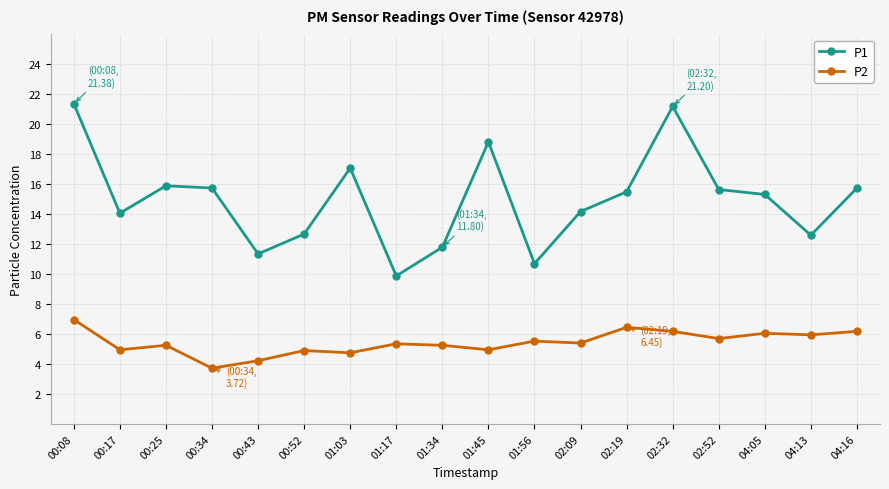

How many series are shown in this chart?

2